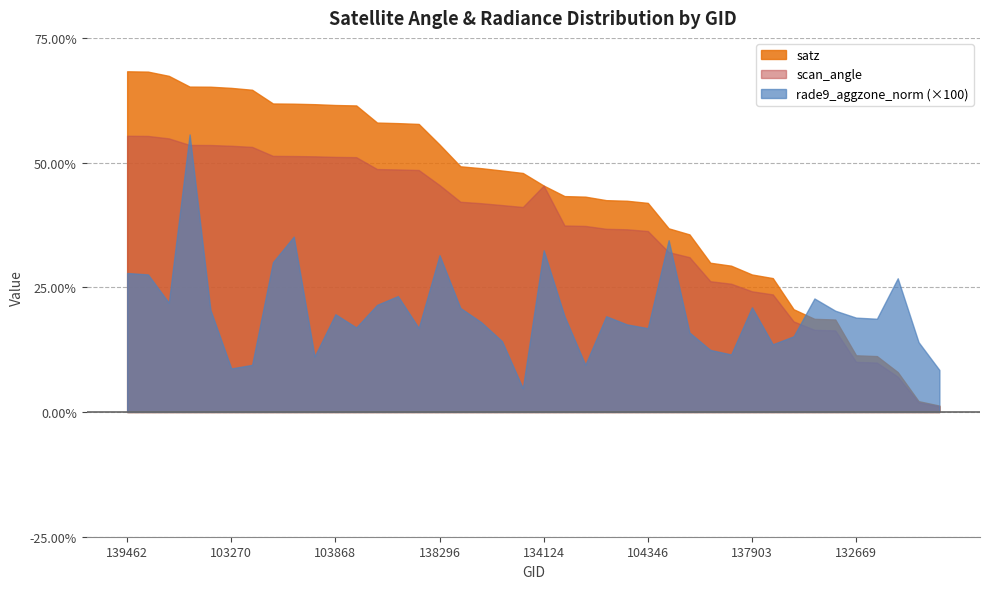

Which label corresponds to the smallest value in the chart?

103752